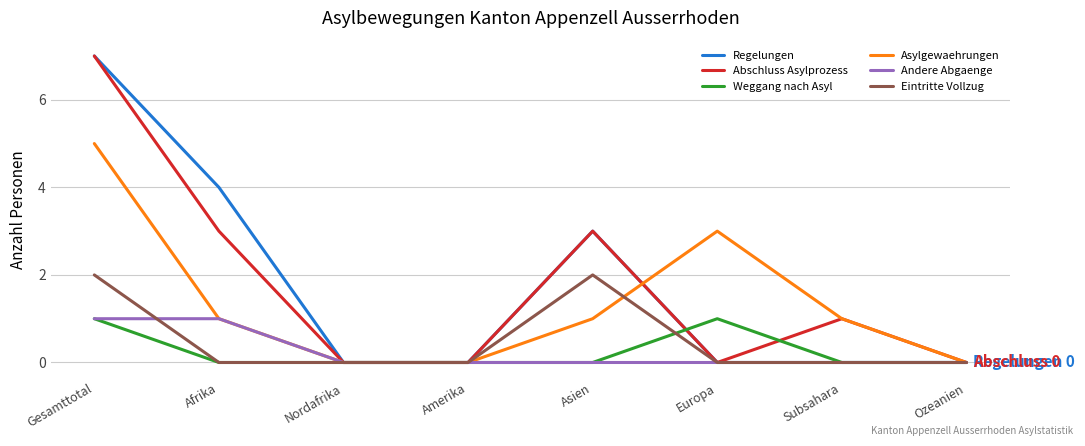

What is the difference between the highest and lowest values at Europa?

3